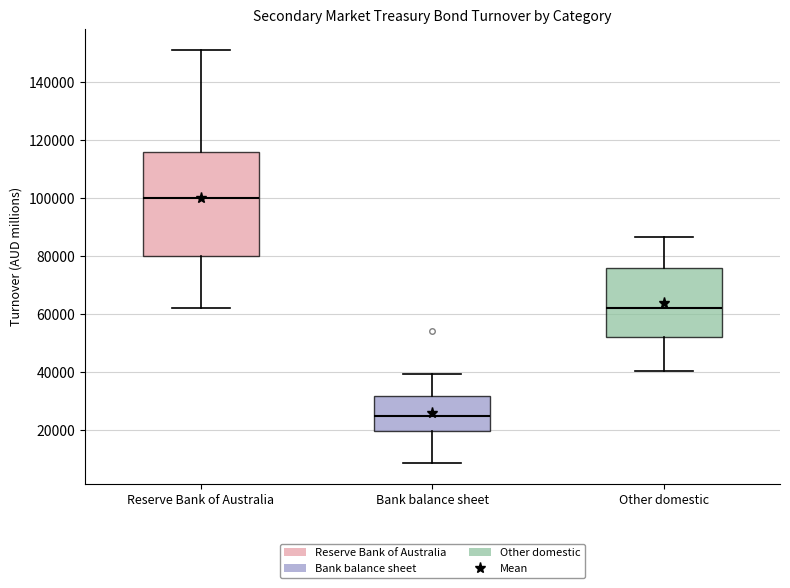

Reading left to right, read every box against the y-axis: the position of its median line, the range the box covers, and the ends of its whiskers. The values are not printed on the chart, so give them approximately, as read against the axis.

Reserve Bank of Australia: median 100000, box 80000 to 116000, whiskers 62000 to 152000
Bank balance sheet: median 24000, box 20000 to 32000, whiskers 8000 to 40000
Other domestic: median 62000, box 52000 to 76000, whiskers 40000 to 86000